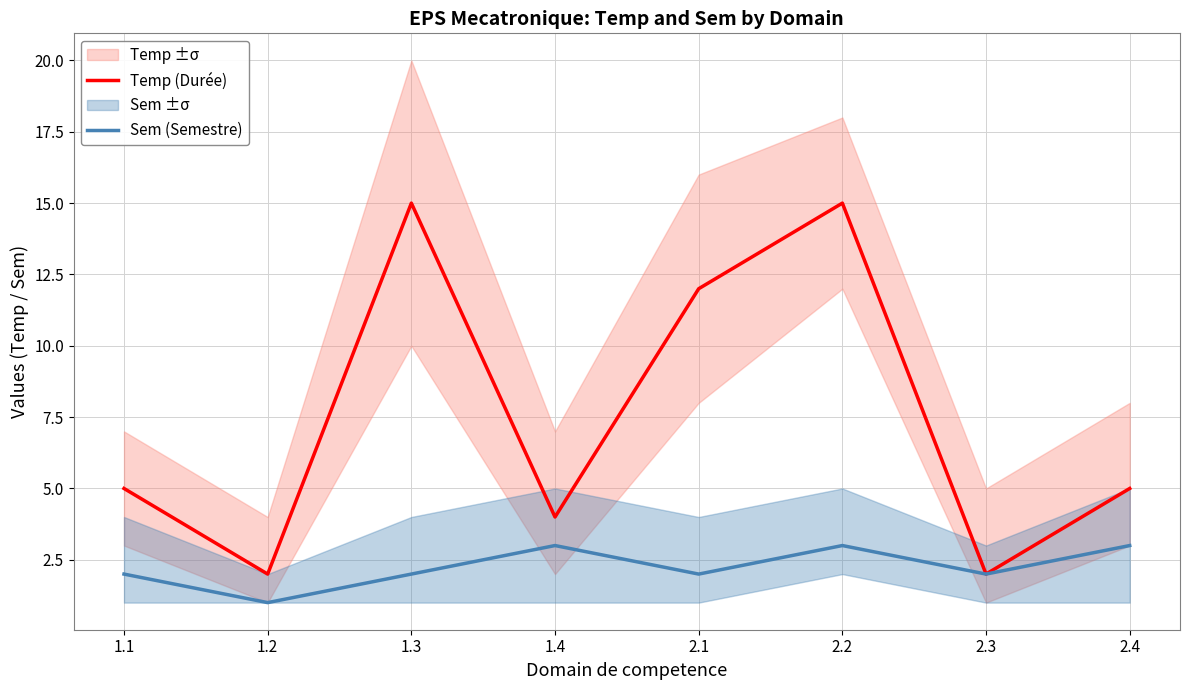

What is the maximum value for Temp (Durée)?

15